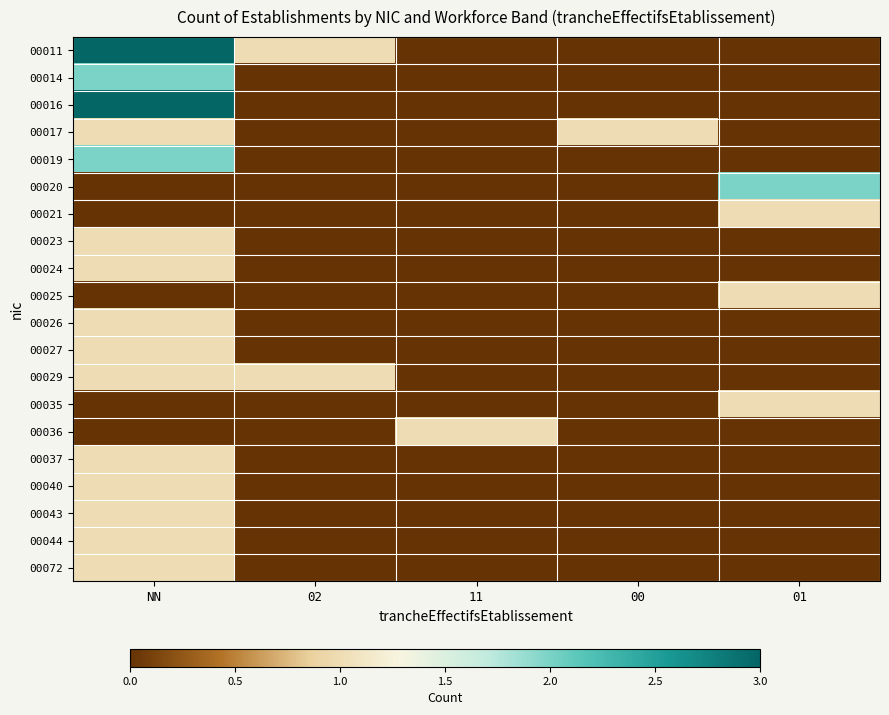

Reading right to left, list all the values displayed in this chart.

00011: 01=0.0	00=0.0	11=0.0	02=0.3	NN=1.0
00014: 01=0.0	00=0.0	11=0.0	02=0.0	NN=0.7
00016: 01=0.0	00=0.0	11=0.0	02=0.0	NN=1.0
00017: 01=0.0	00=0.3	11=0.0	02=0.0	NN=0.3
00019: 01=0.0	00=0.0	11=0.0	02=0.0	NN=0.7
00020: 01=0.7	00=0.0	11=0.0	02=0.0	NN=0.0
00021: 01=0.3	00=0.0	11=0.0	02=0.0	NN=0.0
00023: 01=0.0	00=0.0	11=0.0	02=0.0	NN=0.3
00024: 01=0.0	00=0.0	11=0.0	02=0.0	NN=0.3
00025: 01=0.3	00=0.0	11=0.0	02=0.0	NN=0.0
00026: 01=0.0	00=0.0	11=0.0	02=0.0	NN=0.3
00027: 01=0.0	00=0.0	11=0.0	02=0.0	NN=0.3
00029: 01=0.0	00=0.0	11=0.0	02=0.3	NN=0.3
00035: 01=0.3	00=0.0	11=0.0	02=0.0	NN=0.0
00036: 01=0.0	00=0.0	11=0.3	02=0.0	NN=0.0
00037: 01=0.0	00=0.0	11=0.0	02=0.0	NN=0.3
00040: 01=0.0	00=0.0	11=0.0	02=0.0	NN=0.3
00043: 01=0.0	00=0.0	11=0.0	02=0.0	NN=0.3
00044: 01=0.0	00=0.0	11=0.0	02=0.0	NN=0.3
00072: 01=0.0	00=0.0	11=0.0	02=0.0	NN=0.3